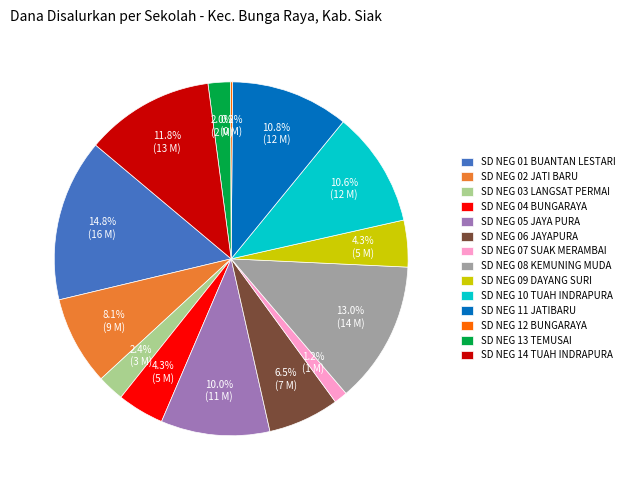

Does any single category account for the majority?

No